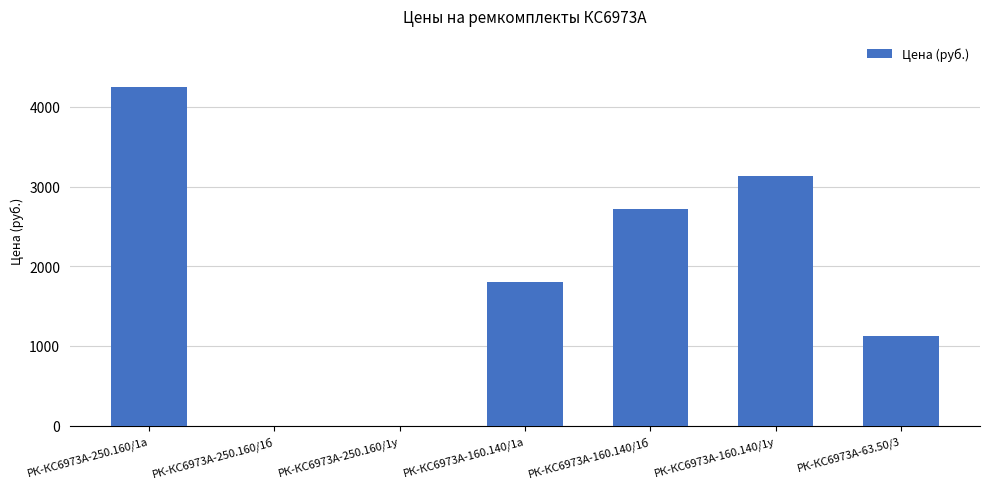

Between РК-КС6973А-160.140/1у and РК-КС6973А-250.160/1у, which is larger?

РК-КС6973А-160.140/1у